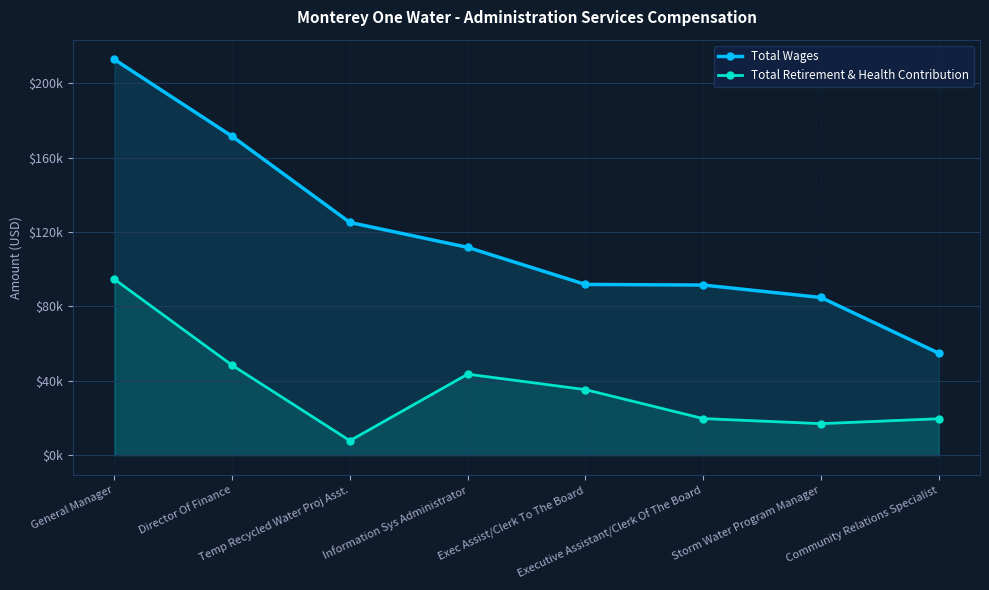

Which category has the highest value across all series?

General Manager